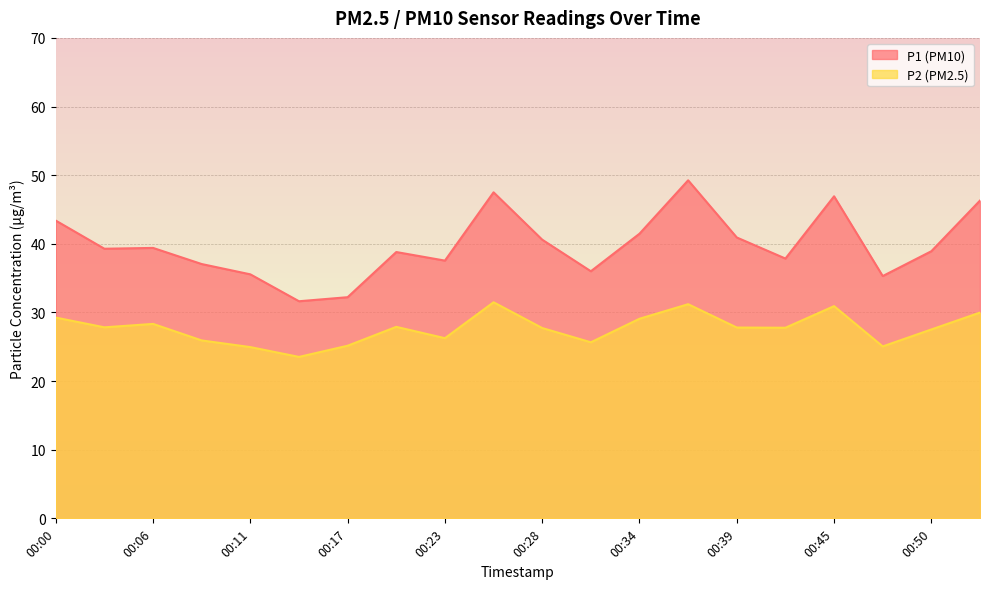

List the series in order of their peak value, highest first.

P1 (PM10), P2 (PM2.5)